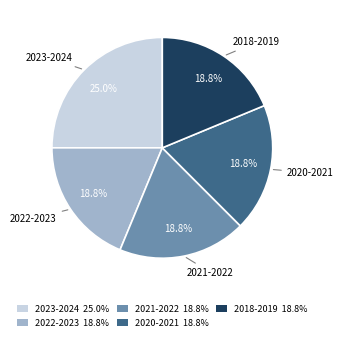

The 2022-2023 slice represents 19% of the pie. True or false?

True